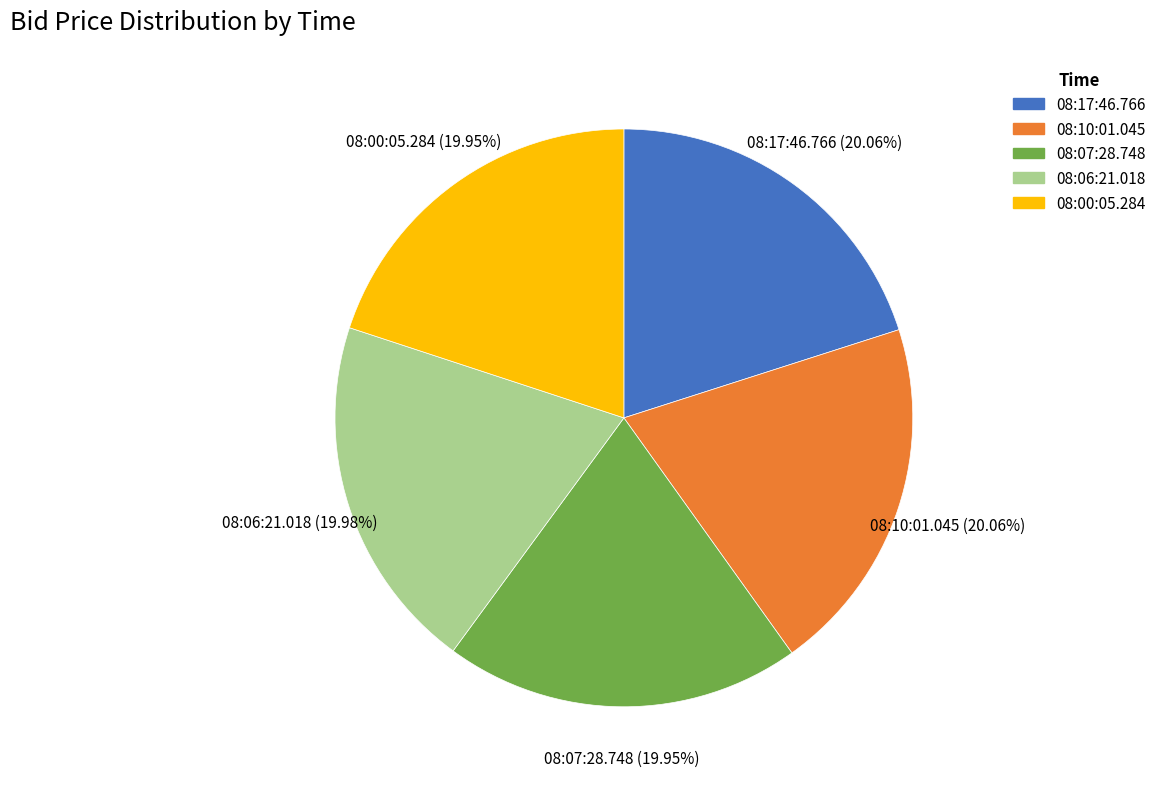

Is there a majority slice in this chart?

No